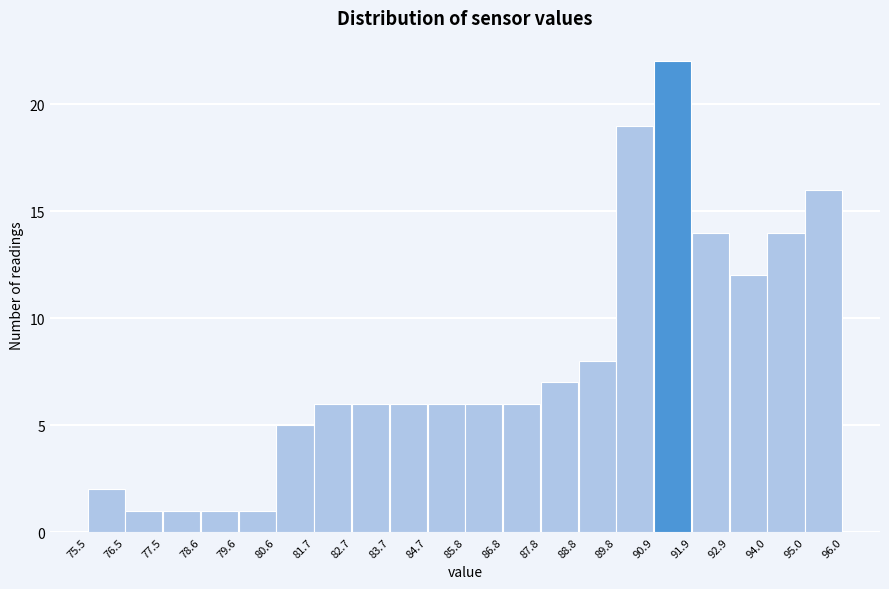

Over which range of the x-axis is the bar tallest?

90.9 to 91.9